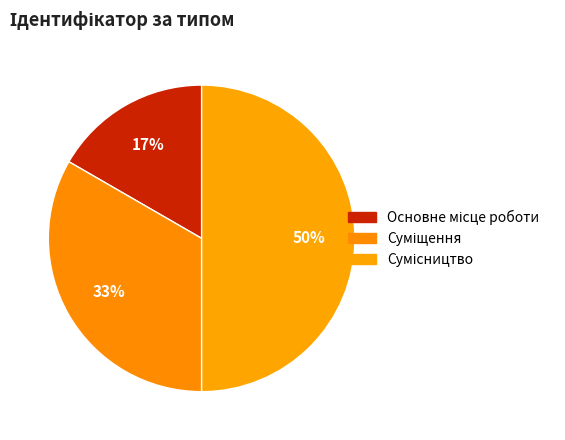

How many segments does this pie chart have?

3